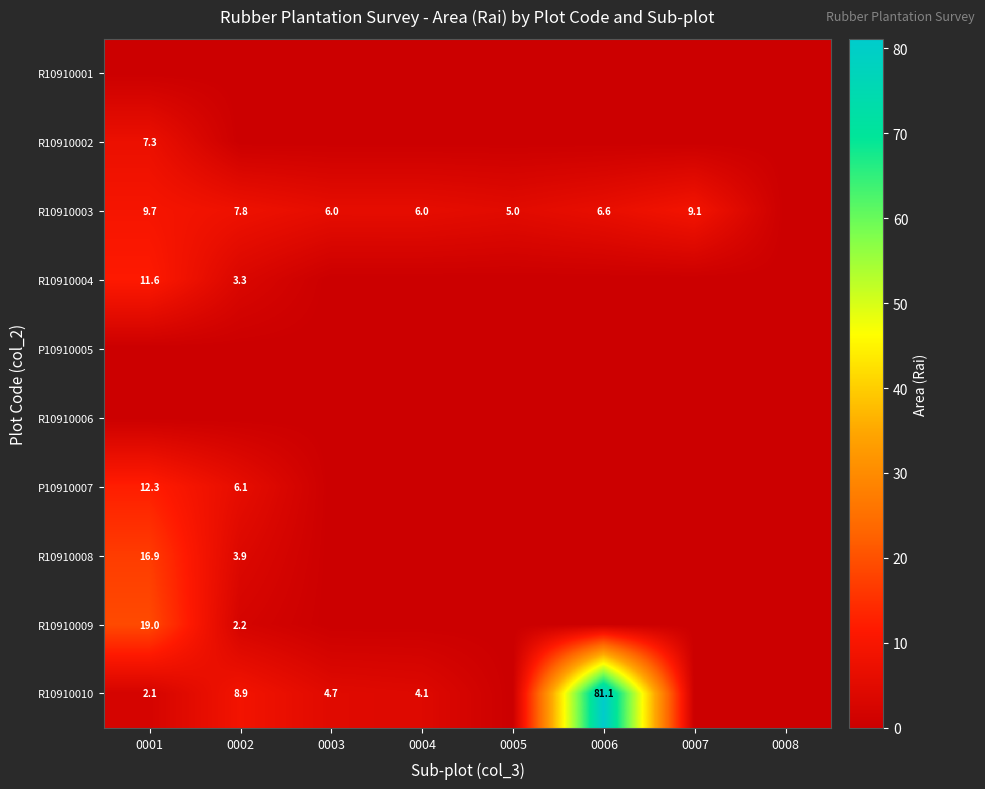

True or false: R10910004 has a value of 2.2 at 0002.

False